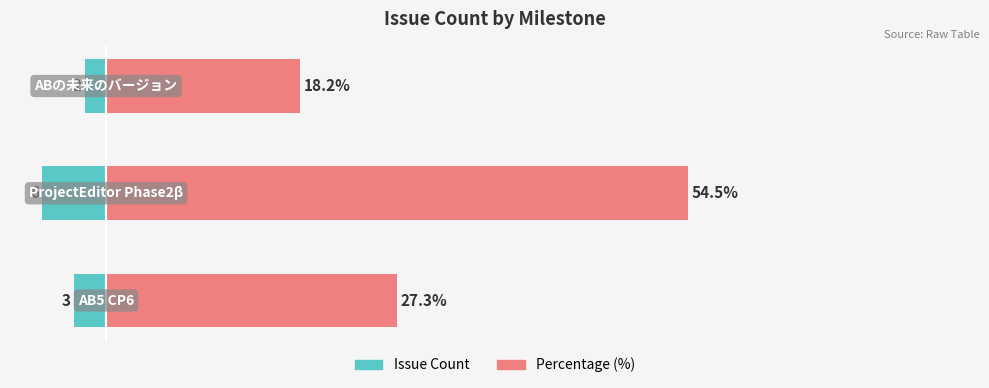

What is the highest value of the Percentage (%) series?

54.5